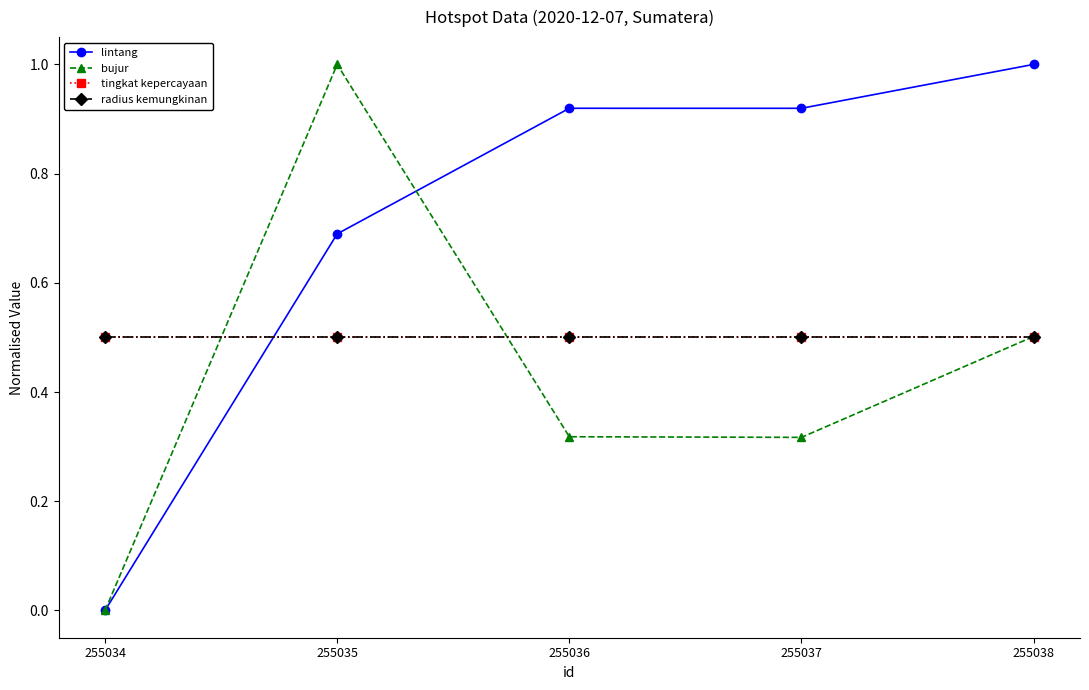

How many intersections are there between bujur and lintang?

1